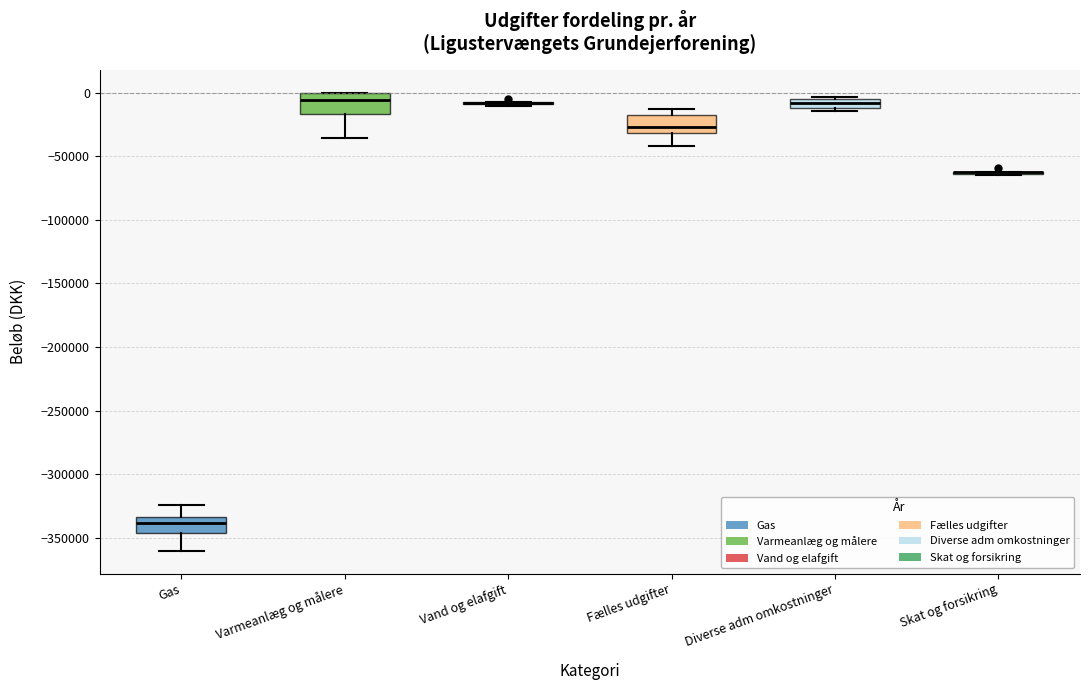

Where is the lower edge of the box for Gas on the y-axis? The values are not printed on the chart, so give them approximately, as read against the axis.

-345000